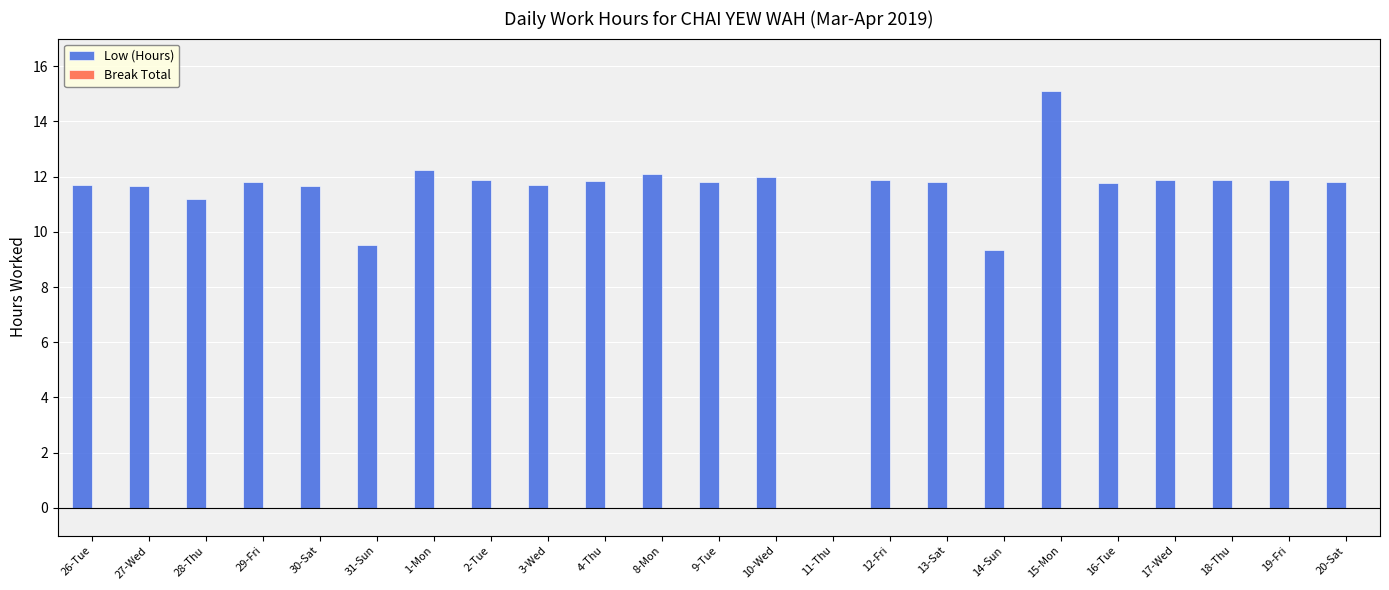

The value at 27-Wed is 11.7. True or false?

True